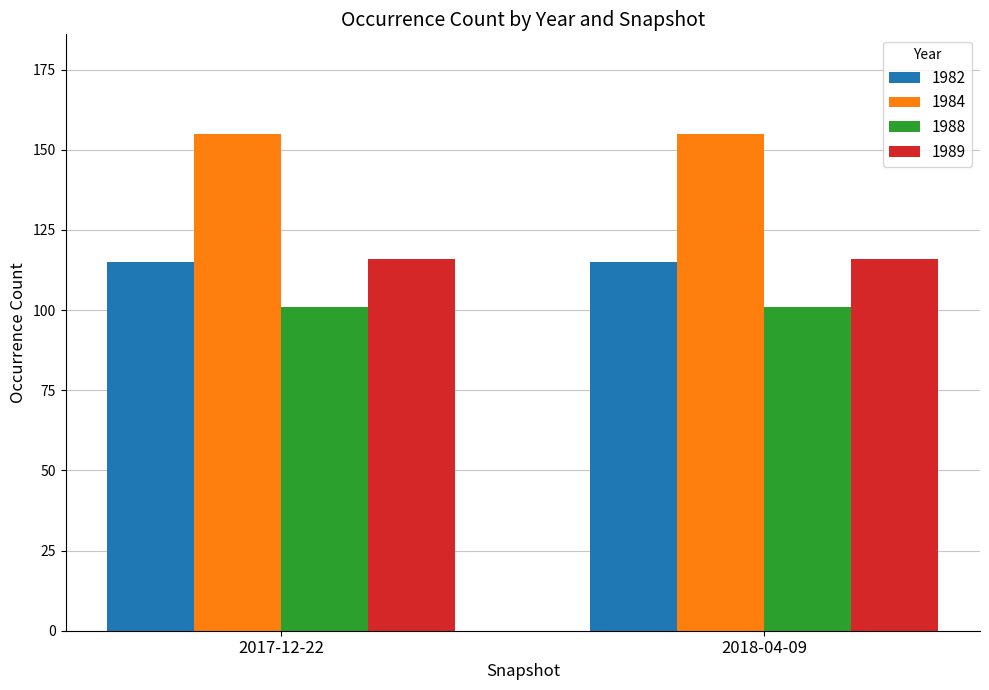

What is the minimum value shown in the chart?

101